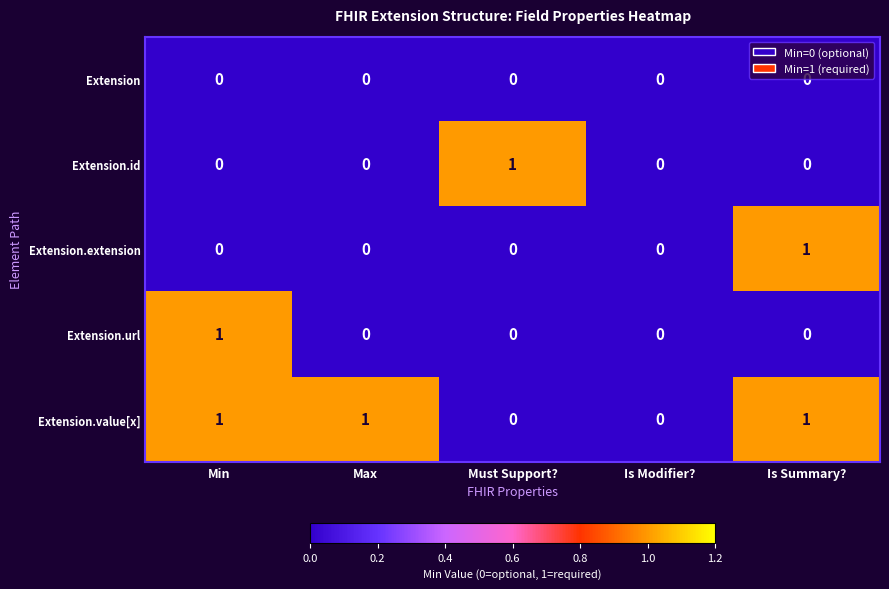

Count the Extension.value[x] values in the range 0 to 1.

5